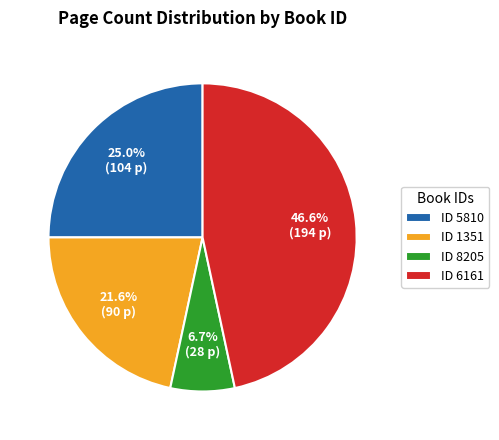

Combined, do ID 6161 and ID 8205 account for over 50%?

Yes